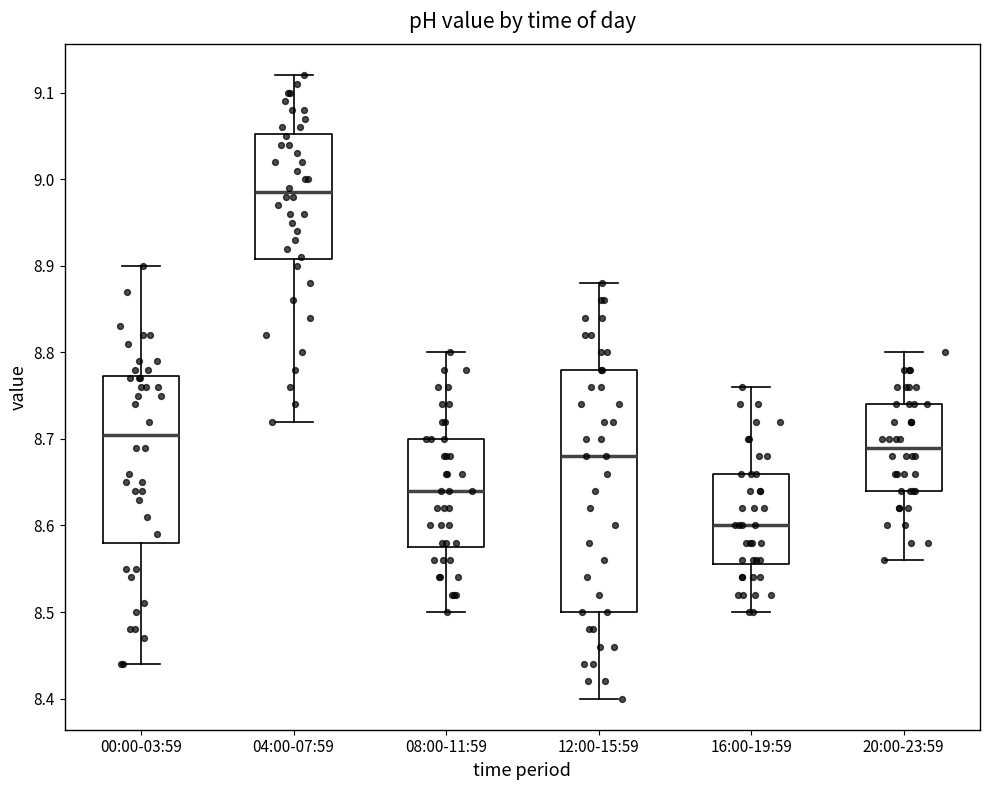

Reading left to right, transcribe this box plot: for each box, give where its median line is, the range the box spans, and where its two whiskers end, as read against the y-axis. The values are not printed on the chart, so give them approximately, as read against the axis.

00:00-03:59: median 8.71, box 8.58 to 8.77, whiskers 8.44 to 8.90
04:00-07:59: median 8.99, box 8.91 to 9.05, whiskers 8.72 to 9.12
08:00-11:59: median 8.64, box 8.58 to 8.70, whiskers 8.50 to 8.80
12:00-15:59: median 8.68, box 8.50 to 8.78, whiskers 8.40 to 8.88
16:00-19:59: median 8.60, box 8.56 to 8.66, whiskers 8.50 to 8.76
20:00-23:59: median 8.69, box 8.64 to 8.74, whiskers 8.56 to 8.80